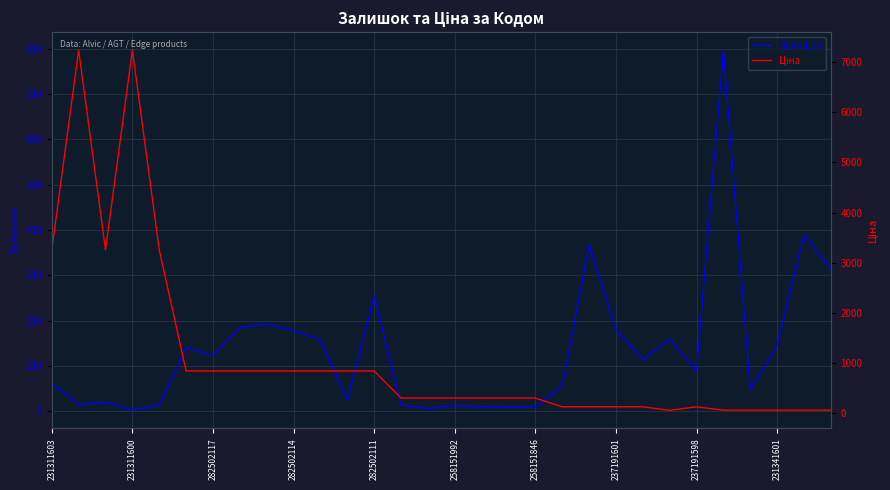

The value of Залишок at 231311603 is 19. True or false?

False